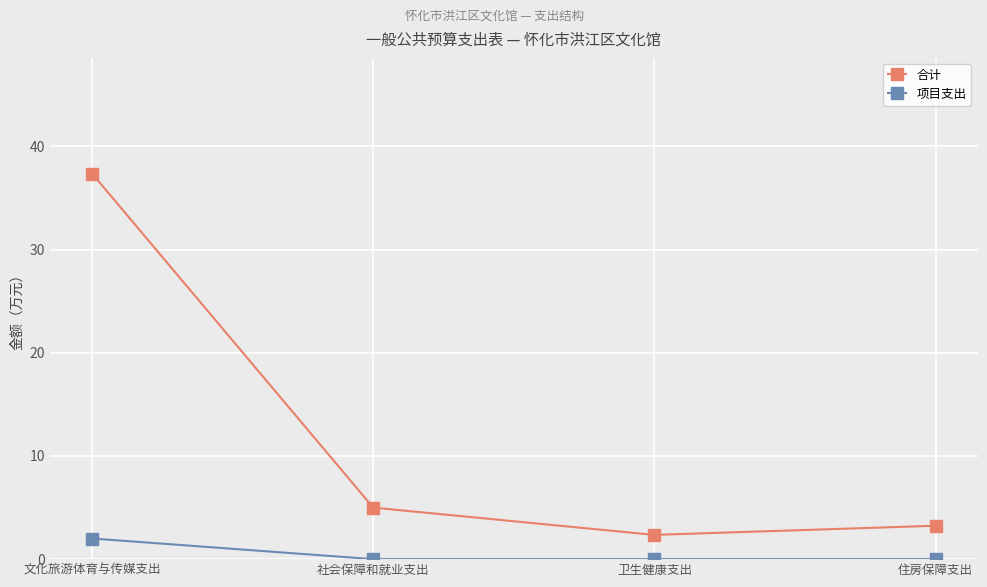

Which category has the highest value across all series?

文化旅游体育与传媒支出